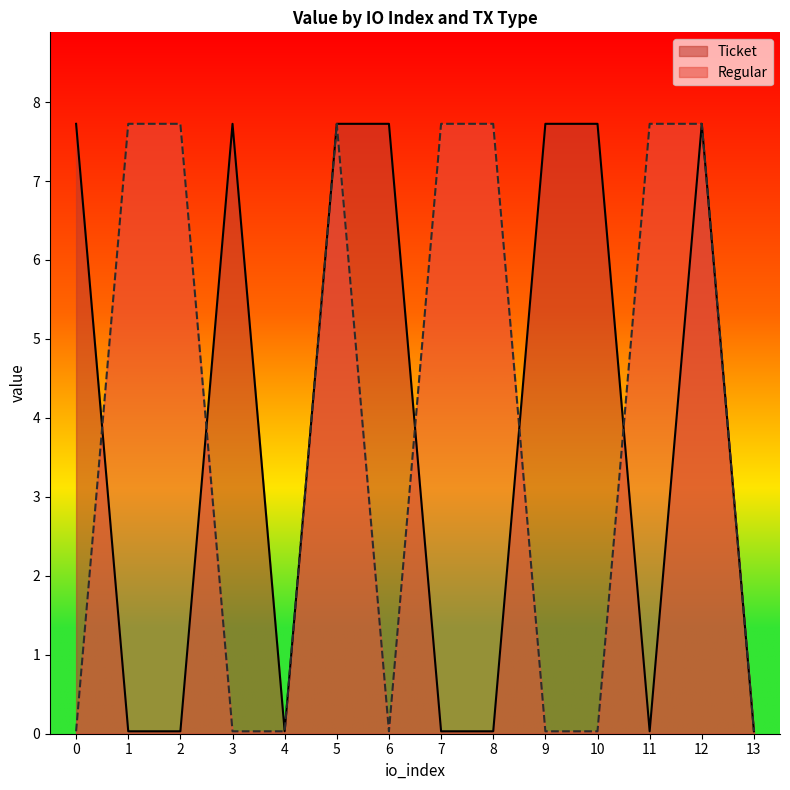

After their last crossing, which series has the higher values: Regular or Ticket?

Regular